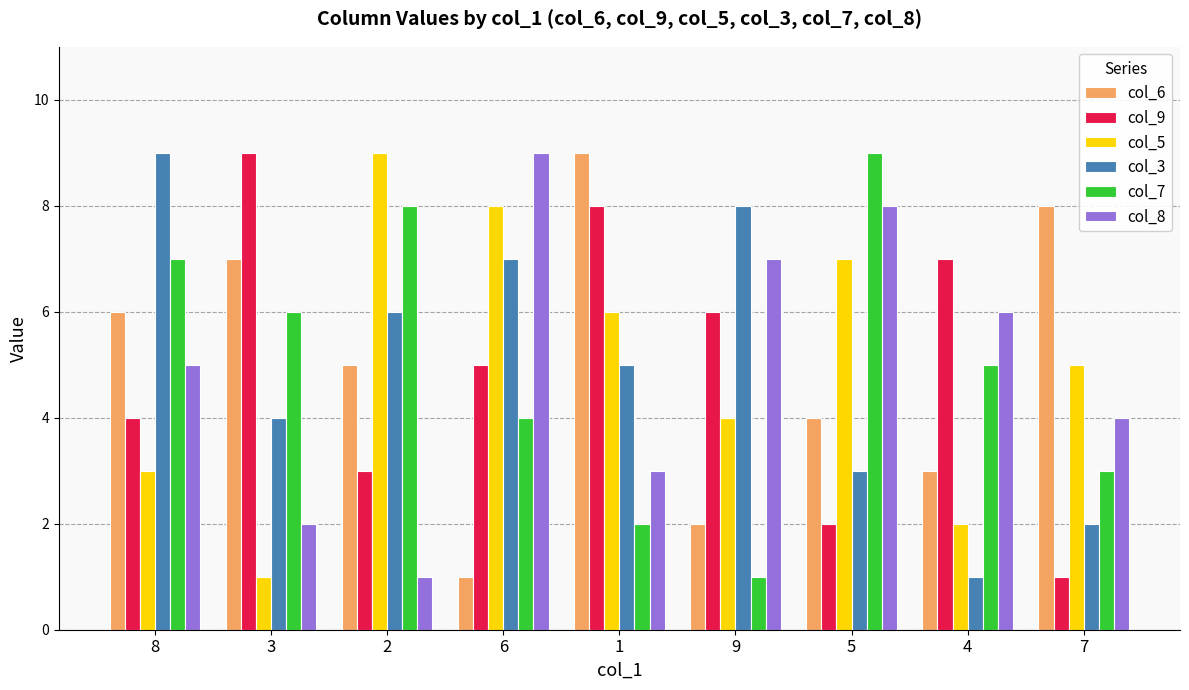

How many series are shown in this chart?

6